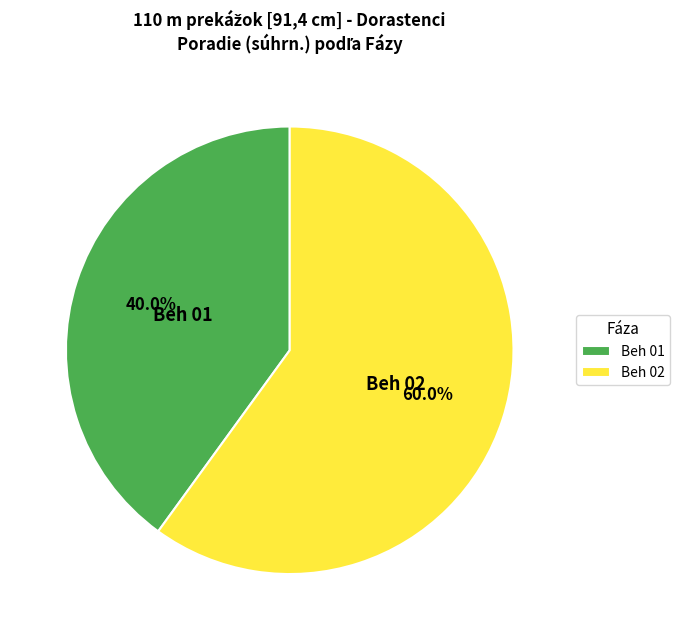

To the nearest percent, what is the average slice percentage?

50%